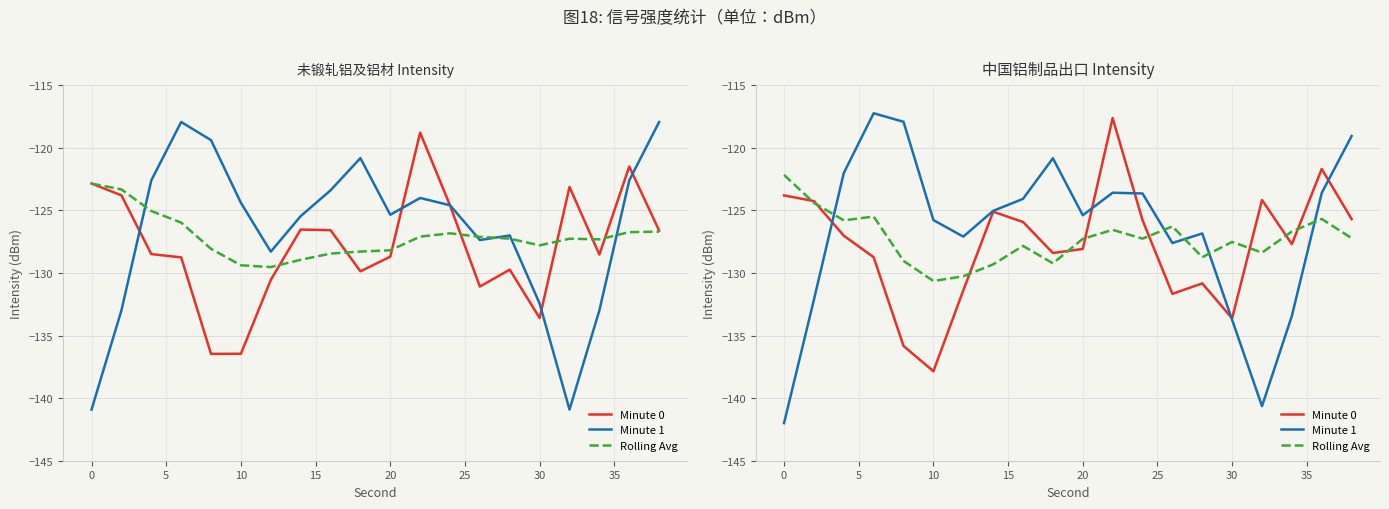

True or false: Minute 1 has a value of -127.6 at 13.

True